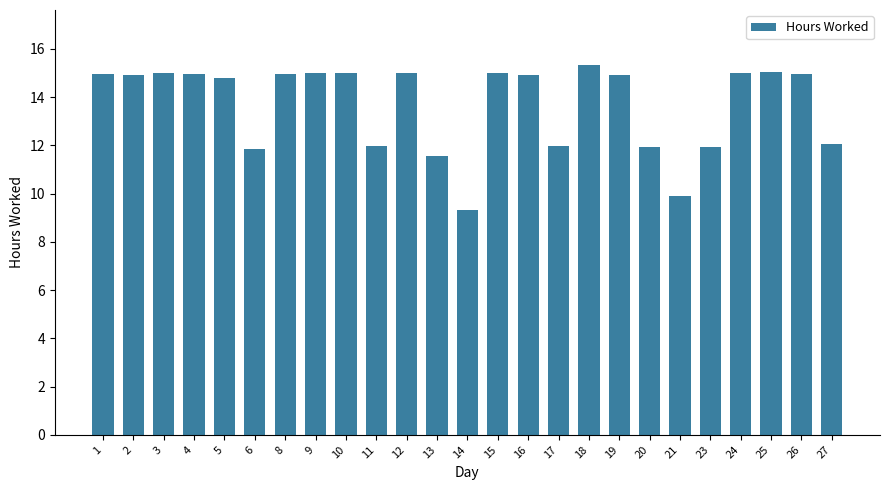

What is the change in value from 21 to 24?

+5.1